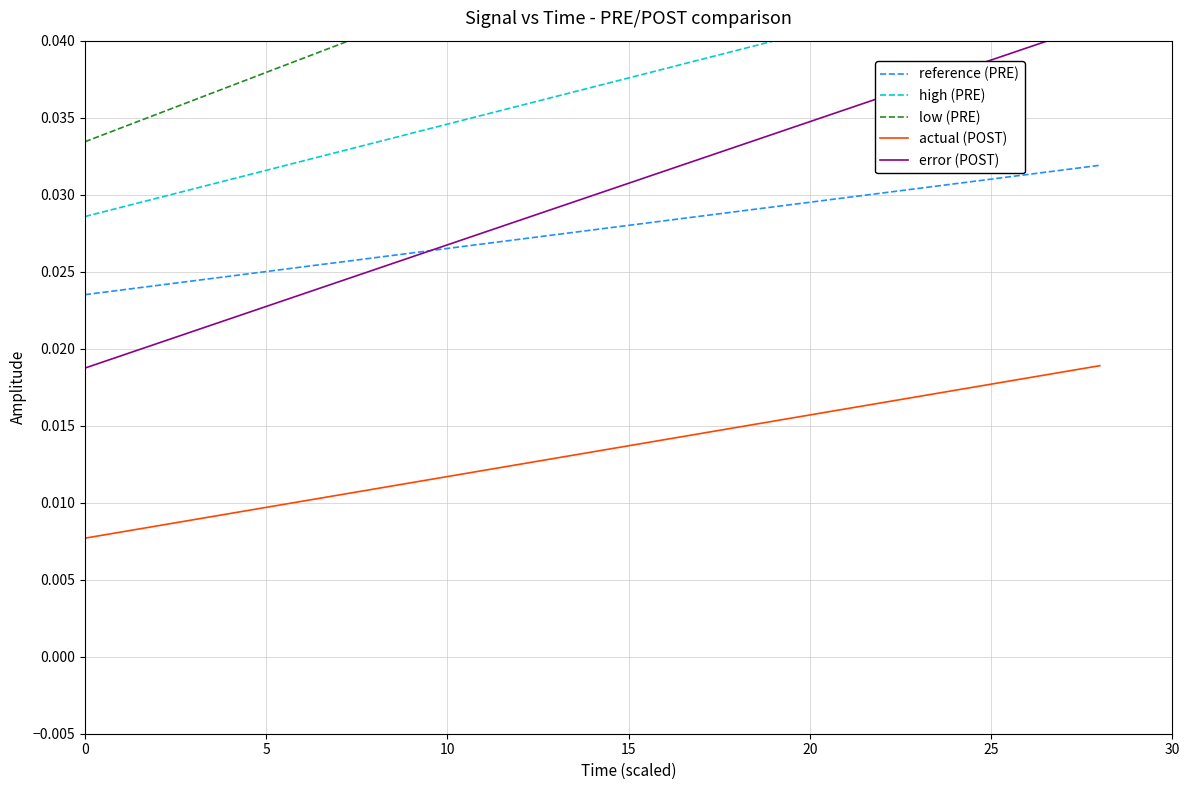

Which series has the largest range (max minus min)?

low (PRE)